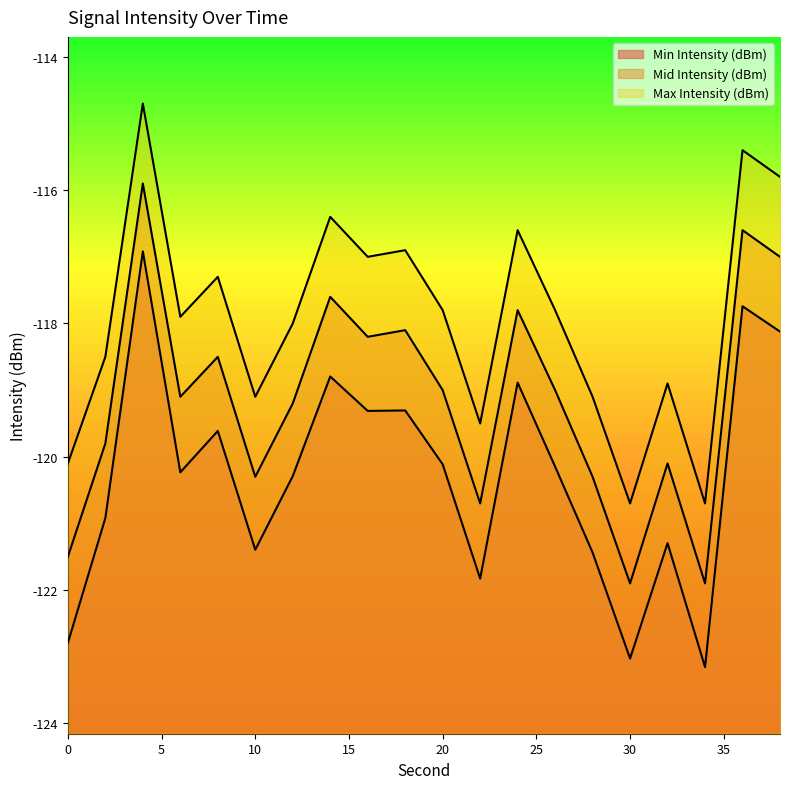

How many values in the Mid Intensity (dBm) series exceed -119?

8